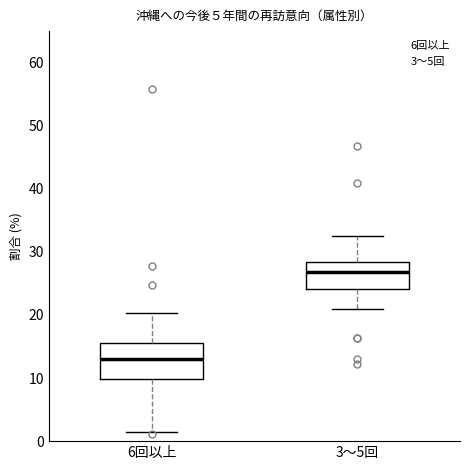

Which box has the highest median line?

3～5回